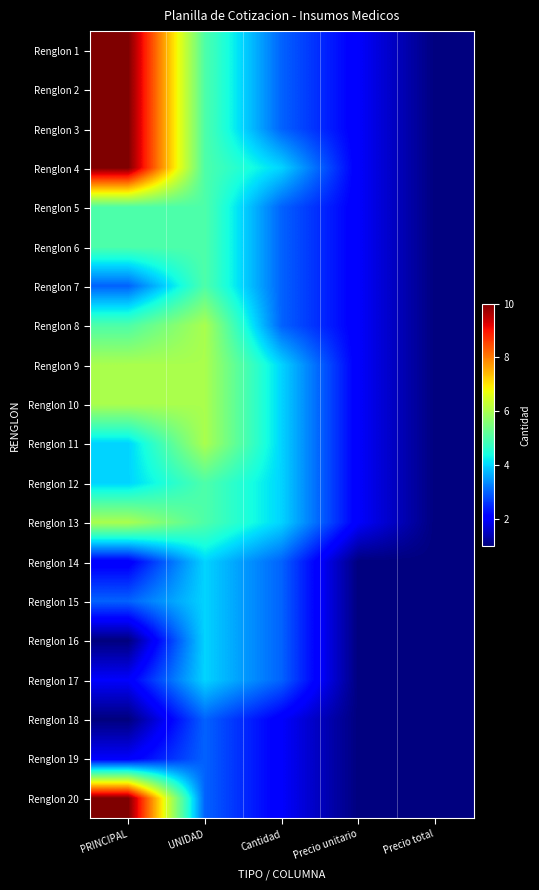

Reading right to left, list all the values displayed in this chart.

Renglon 1: Precio total=1	Precio unitario=2	Cantidad=3	UNIDAD=5	PRINCIPAL=10
Renglon 2: Precio total=1	Precio unitario=2	Cantidad=3	UNIDAD=5	PRINCIPAL=10
Renglon 3: Precio total=1	Precio unitario=2	Cantidad=3	UNIDAD=5	PRINCIPAL=10
Renglon 4: Precio total=1	Precio unitario=2	Cantidad=4	UNIDAD=5	PRINCIPAL=10
Renglon 5: Precio total=1	Precio unitario=2	Cantidad=3	UNIDAD=5	PRINCIPAL=5
Renglon 6: Precio total=1	Precio unitario=2	Cantidad=3	UNIDAD=5	PRINCIPAL=5
Renglon 7: Precio total=1	Precio unitario=2	Cantidad=3	UNIDAD=5	PRINCIPAL=3
Renglon 8: Precio total=1	Precio unitario=2	Cantidad=3	UNIDAD=6	PRINCIPAL=5
Renglon 9: Precio total=1	Precio unitario=2	Cantidad=4	UNIDAD=6	PRINCIPAL=6
Renglon 10: Precio total=1	Precio unitario=2	Cantidad=4	UNIDAD=6	PRINCIPAL=6
Renglon 11: Precio total=1	Precio unitario=2	Cantidad=4	UNIDAD=6	PRINCIPAL=4
Renglon 12: Precio total=1	Precio unitario=2	Cantidad=4	UNIDAD=5	PRINCIPAL=4
Renglon 13: Precio total=1	Precio unitario=2	Cantidad=4	UNIDAD=5	PRINCIPAL=6
Renglon 14: Precio total=1	Precio unitario=1	Cantidad=3	UNIDAD=4	PRINCIPAL=2
Renglon 15: Precio total=1	Precio unitario=1	Cantidad=3	UNIDAD=4	PRINCIPAL=3
Renglon 16: Precio total=1	Precio unitario=1	Cantidad=3	UNIDAD=4	PRINCIPAL=1
Renglon 17: Precio total=1	Precio unitario=1	Cantidad=3	UNIDAD=4	PRINCIPAL=2
Renglon 18: Precio total=1	Precio unitario=1	Cantidad=2	UNIDAD=3	PRINCIPAL=1
Renglon 19: Precio total=1	Precio unitario=1	Cantidad=2	UNIDAD=3	PRINCIPAL=2
Renglon 20: Precio total=1	Precio unitario=1	Cantidad=2	UNIDAD=3	PRINCIPAL=10